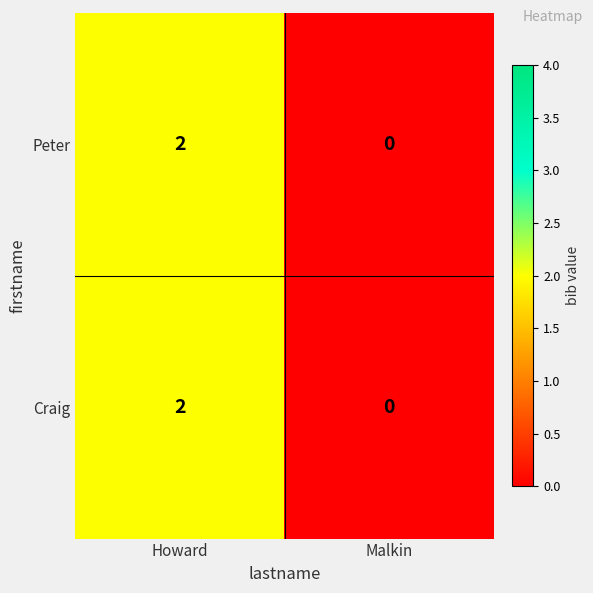

Which category has the lowest value in the Peter series?

Malkin